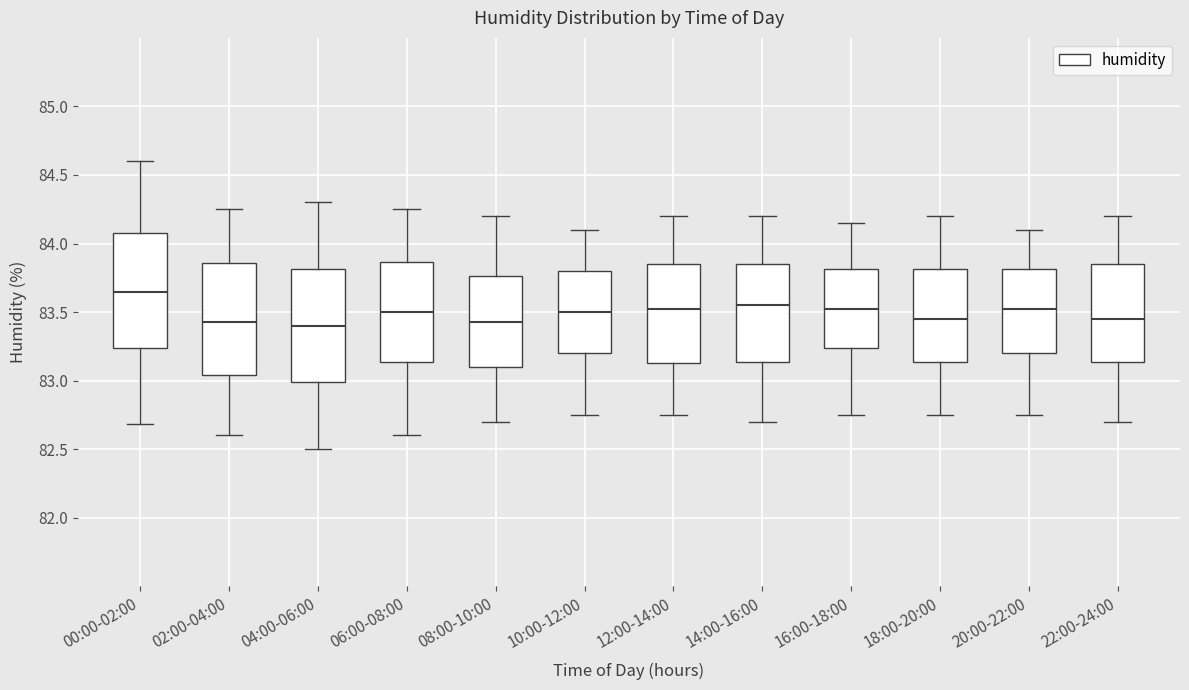

Reading left to right, read every box against the y-axis: the position of its median line, the range the box covers, and the ends of its whiskers. The values are not printed on the chart, so give them approximately, as read against the axis.

00:00-02:00: median 83.65, box 83.25 to 84.10, whiskers 82.70 to 84.60
02:00-04:00: median 83.45, box 83.05 to 83.85, whiskers 82.60 to 84.25
04:00-06:00: median 83.40, box 83.00 to 83.80, whiskers 82.50 to 84.30
06:00-08:00: median 83.50, box 83.15 to 83.85, whiskers 82.60 to 84.25
08:00-10:00: median 83.45, box 83.10 to 83.75, whiskers 82.70 to 84.20
10:00-12:00: median 83.50, box 83.20 to 83.80, whiskers 82.75 to 84.10
12:00-14:00: median 83.55, box 83.15 to 83.85, whiskers 82.75 to 84.20
14:00-16:00: median 83.55, box 83.15 to 83.85, whiskers 82.70 to 84.20
16:00-18:00: median 83.55, box 83.25 to 83.80, whiskers 82.75 to 84.15
18:00-20:00: median 83.45, box 83.15 to 83.80, whiskers 82.75 to 84.20
20:00-22:00: median 83.55, box 83.20 to 83.80, whiskers 82.75 to 84.10
22:00-24:00: median 83.45, box 83.15 to 83.85, whiskers 82.70 to 84.20